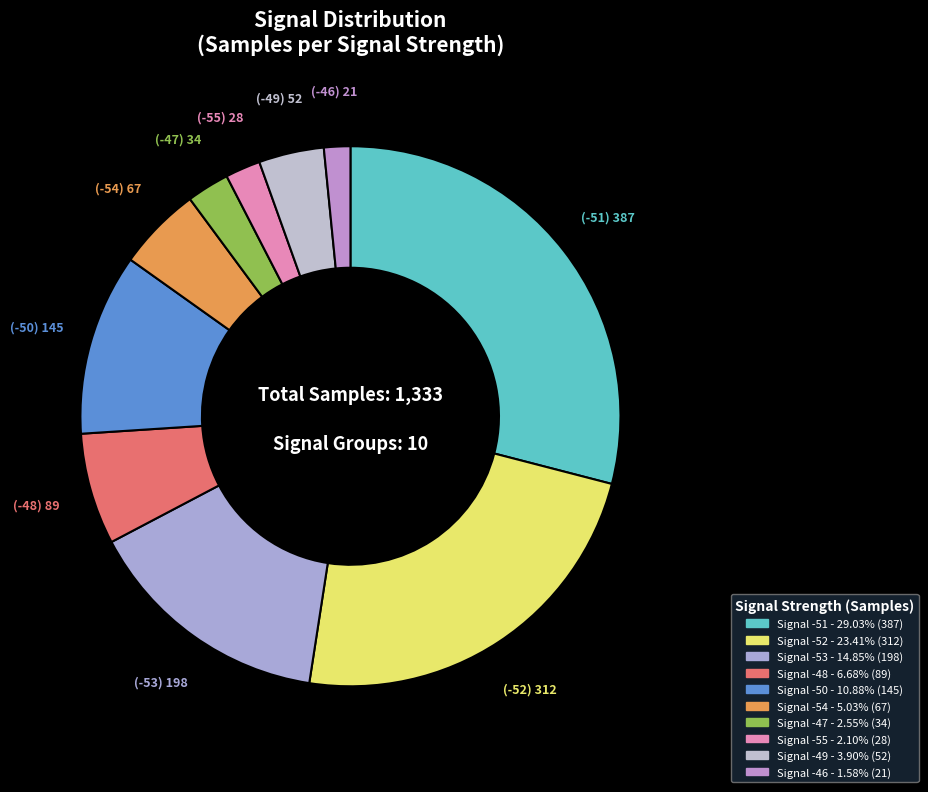

Count the number of slices in the pie.

10